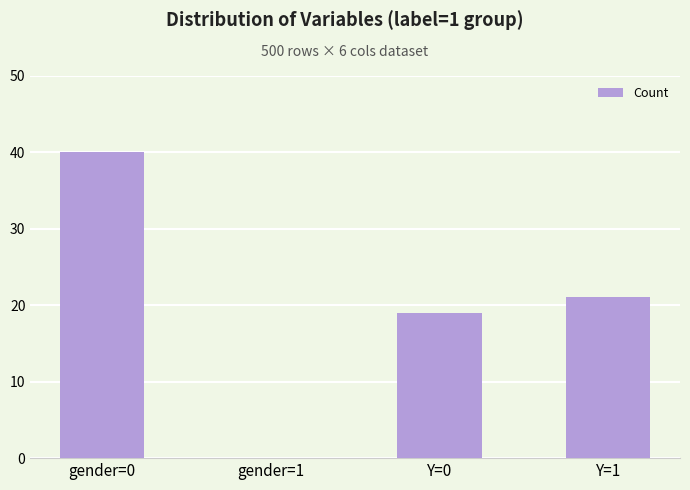

What is the approximate value at Y=1, to the nearest 5?

20